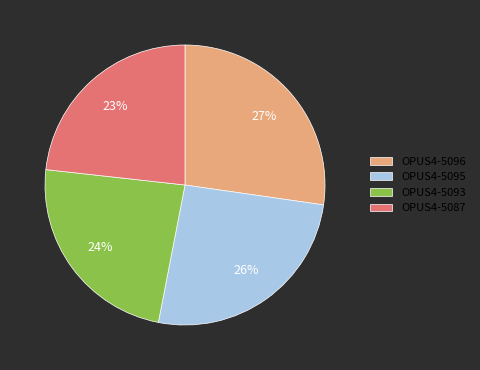

True or false: OPUS4-5095 accounts for 26% of the total.

True